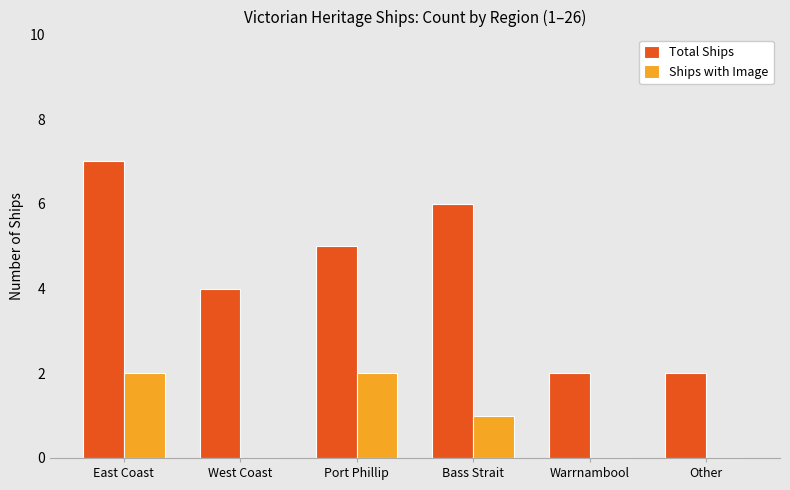

The value of Ships with Image at Warrnambool is 0. True or false?

True